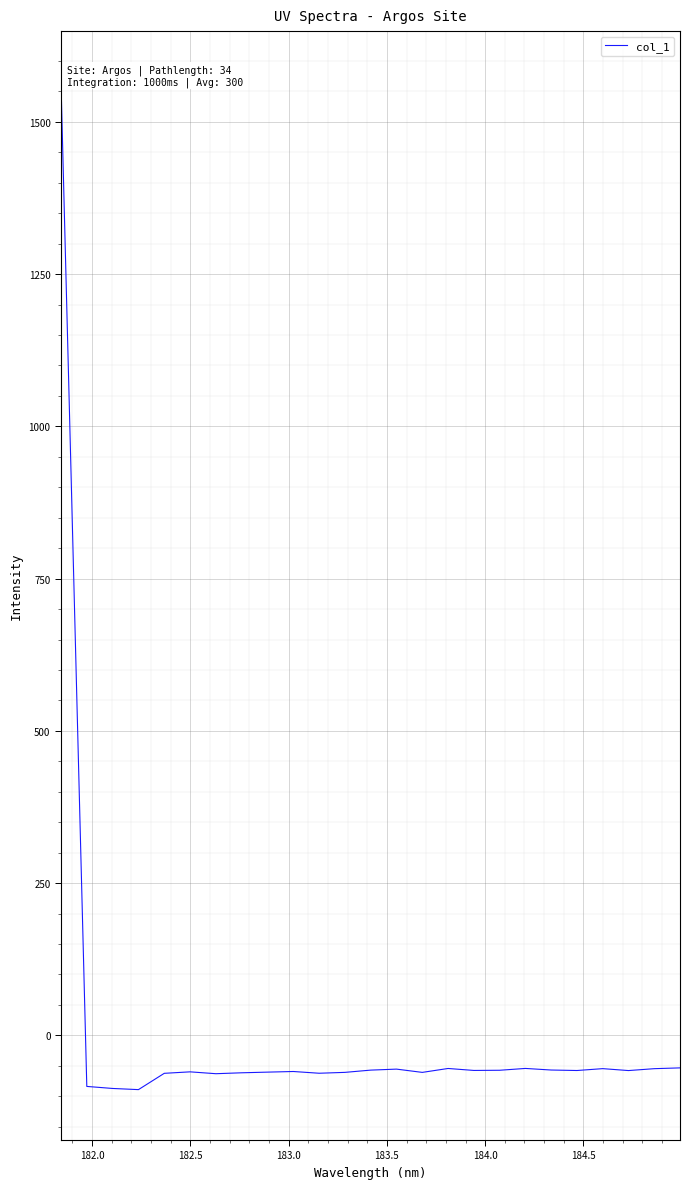

Is this an area chart (filled region under the line)?

No